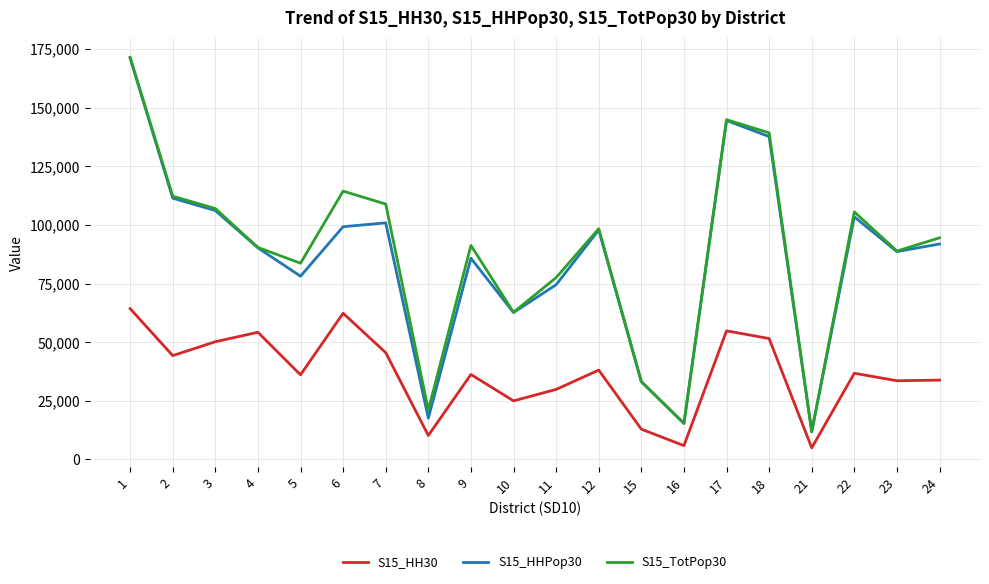

What is the difference between the maximum and second lowest values in the S15_TotPop30 series?

156114